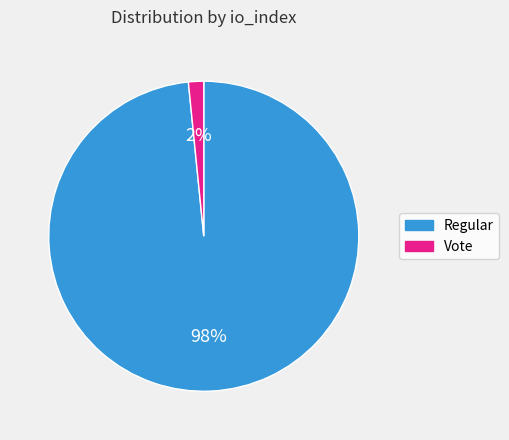

To the nearest percent, what is the average slice percentage?

50%